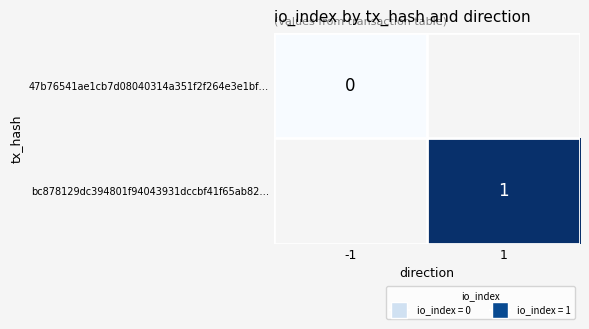

True or false: bc878129dc394801f94043931dccbf41f65ab82… has a value of 0 at 1.

False